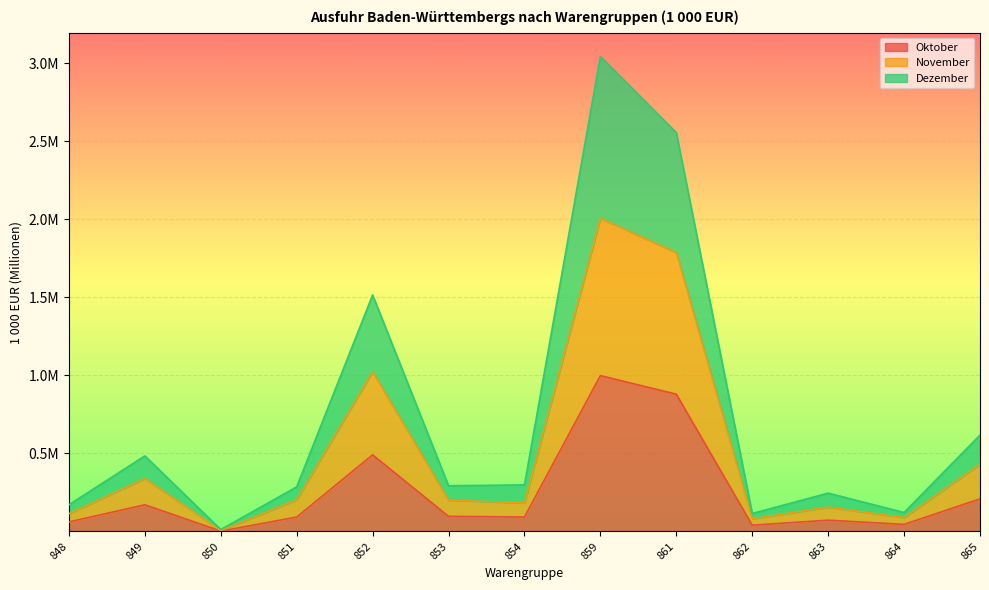

Which series has the largest total across all categories?

Dezember